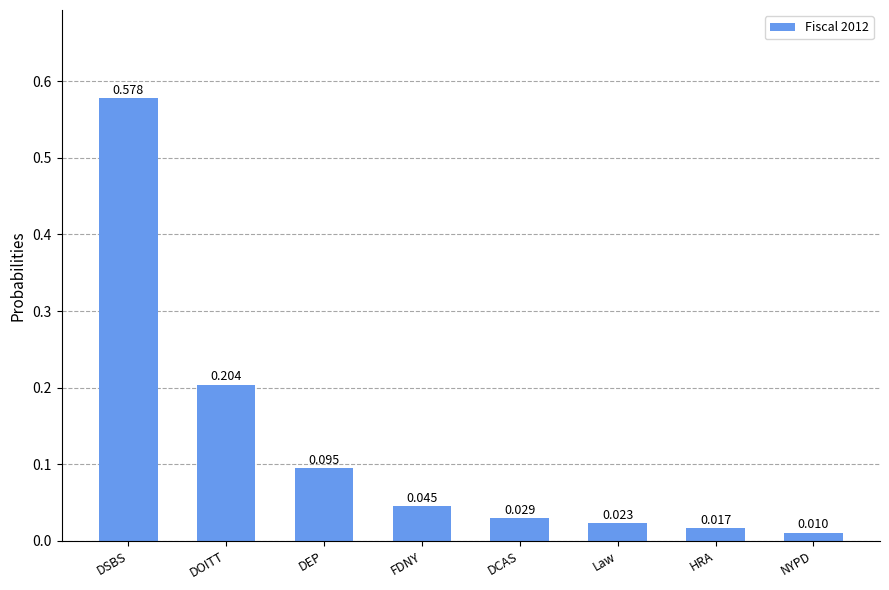

Where is the data nearest to the value 0?

NYPD